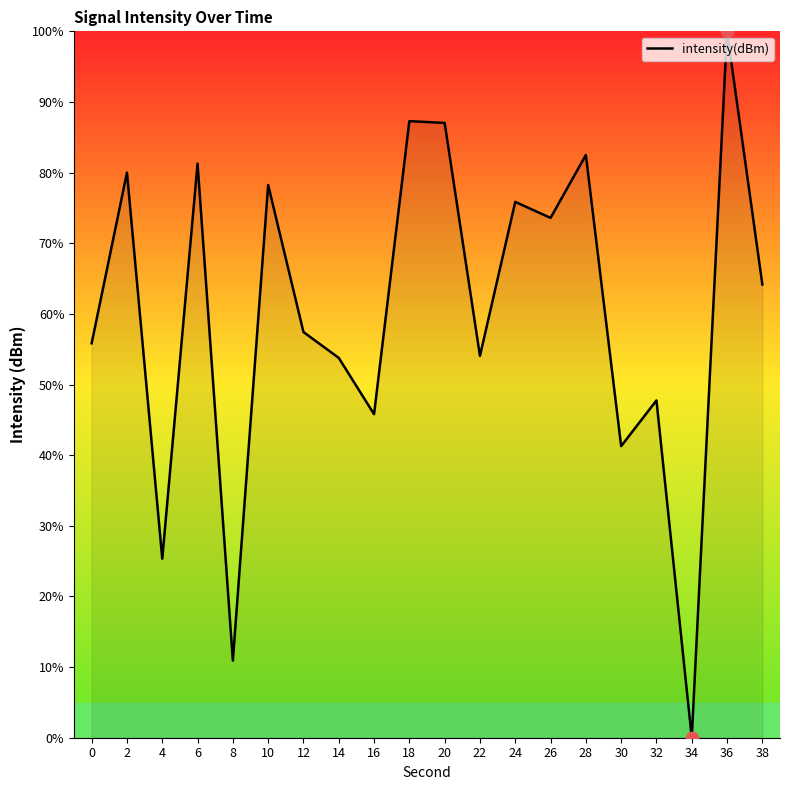

What is the ratio of the value at 38 to the value at 2?

0.8